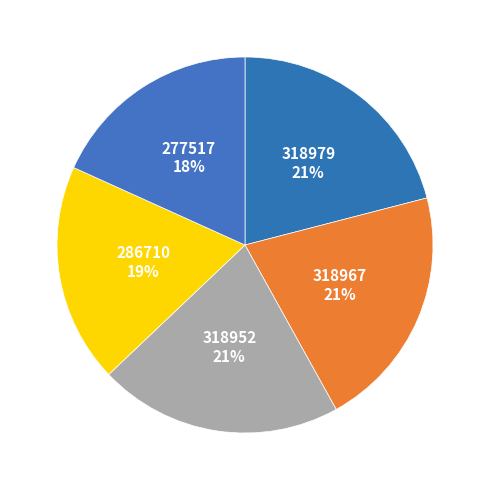

Combined, do 286710 and 318967 account for over 50%?

No